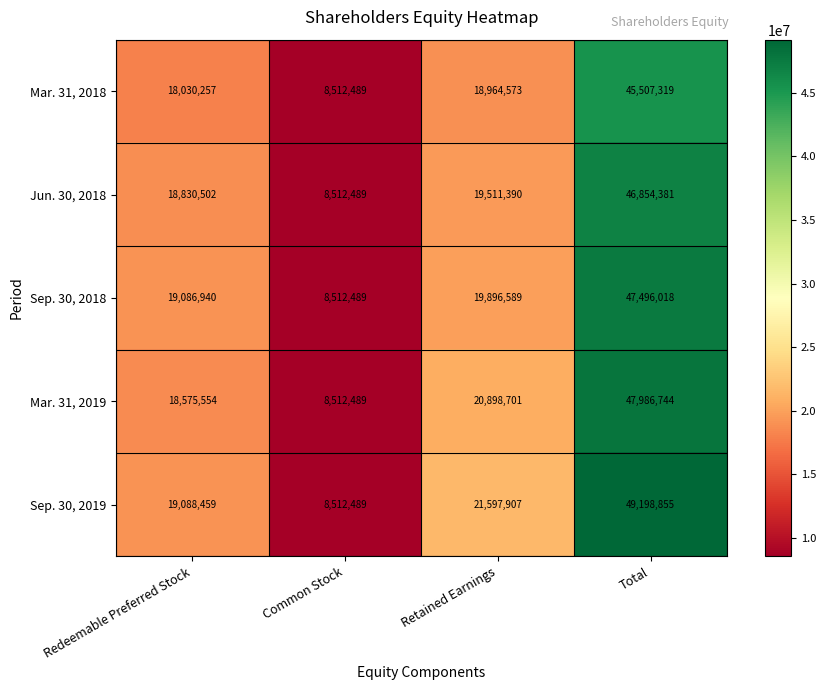

Reading left to right, extract all data points from this chart.

Mar. 31, 2018: 18030257	8512489	18964573	45507319
Jun. 30, 2018: 18830502	8512489	19511390	46854381
Sep. 30, 2018: 19086940	8512489	19896589	47496018
Mar. 31, 2019: 18575554	8512489	20898701	47986744
Sep. 30, 2019: 19088459	8512489	21597907	49198855